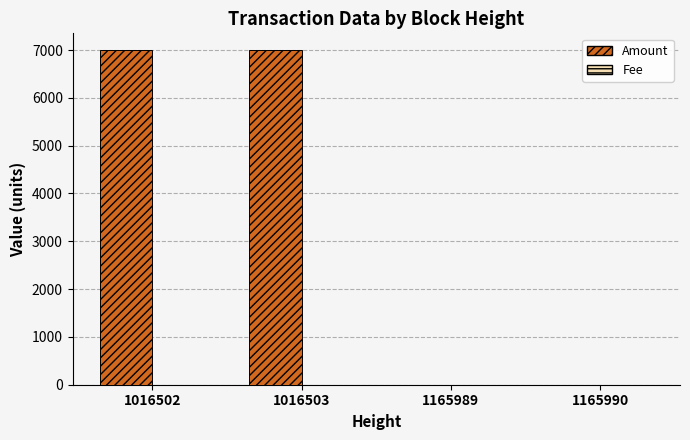

Which series has the largest range (max minus min)?

Amount